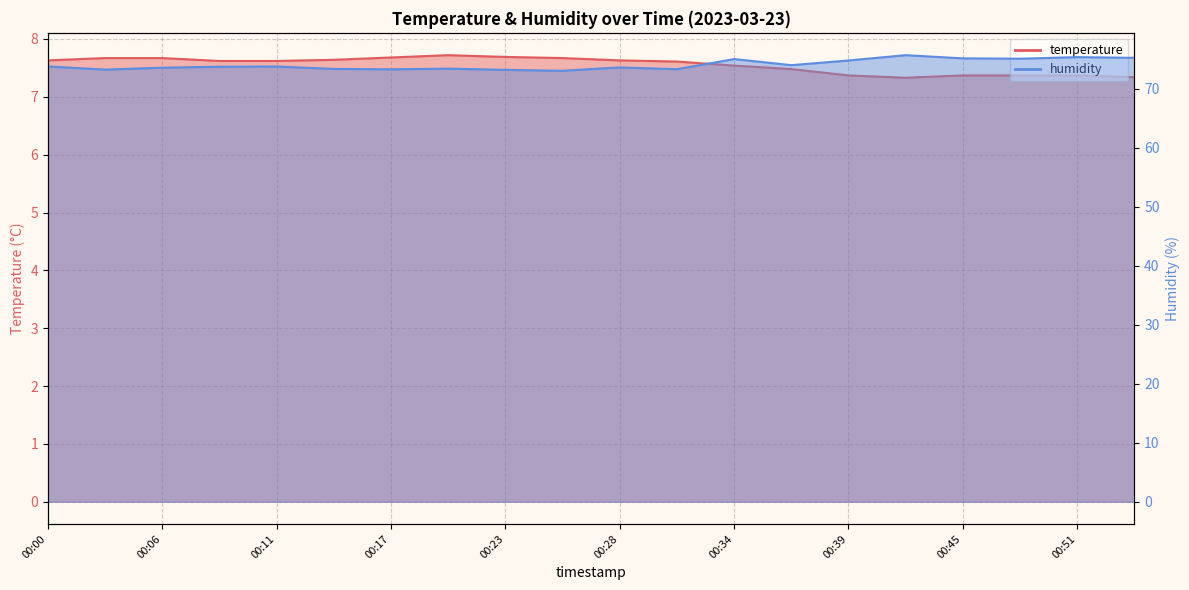

List the series in order of their overall mean, lowest first.

temperature, humidity